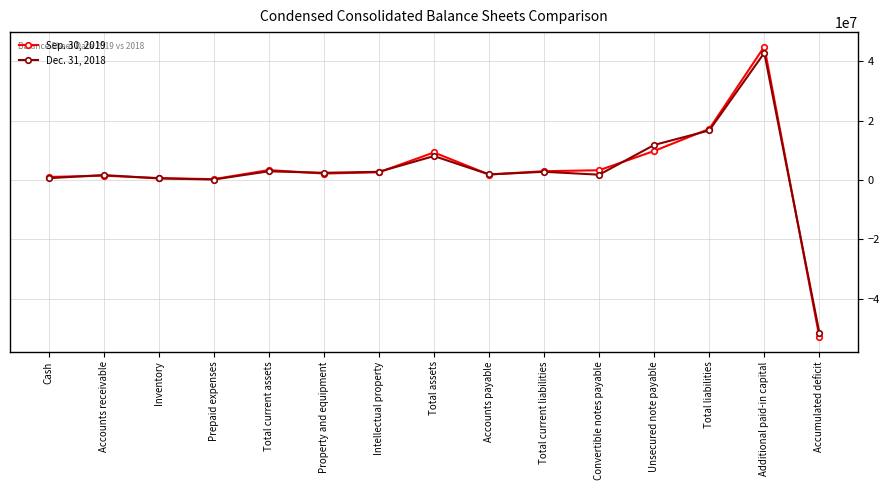

What is the maximum value shown in the chart?

44882209